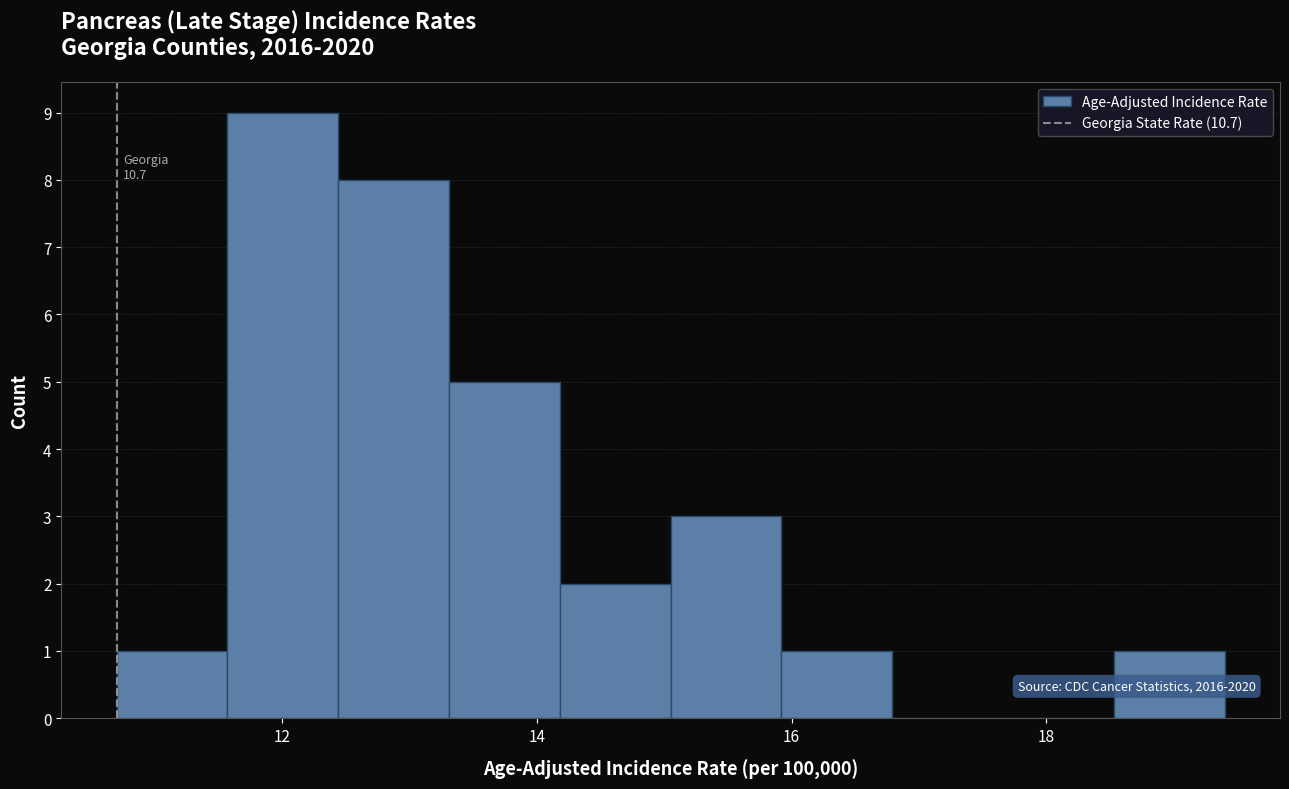

Which range on the x-axis has the tallest bar?

11.6 to 12.4